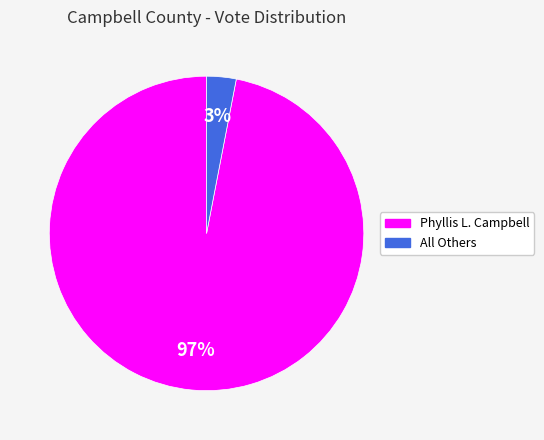

Do Phyllis L. Campbell and All Others together represent more than half of the pie?

Yes